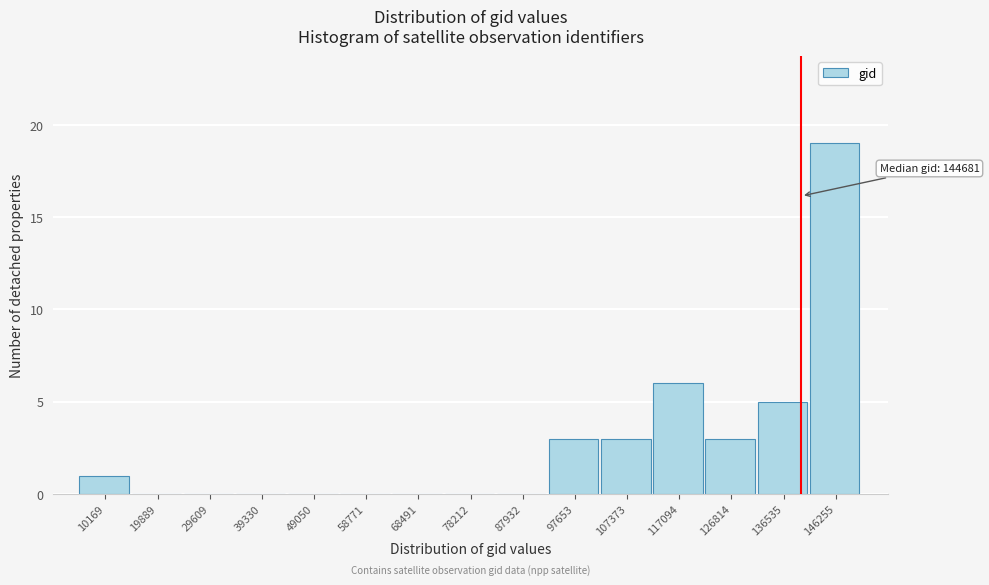

Reading left to right, list all the values displayed in this chart.

10169=1	19889=0	29609=0	39330=0	49050=0	58771=0	68491=0	78212=0	87932=0	97653=3	107373=3	117094=6	126814=3	136535=5	146255=19